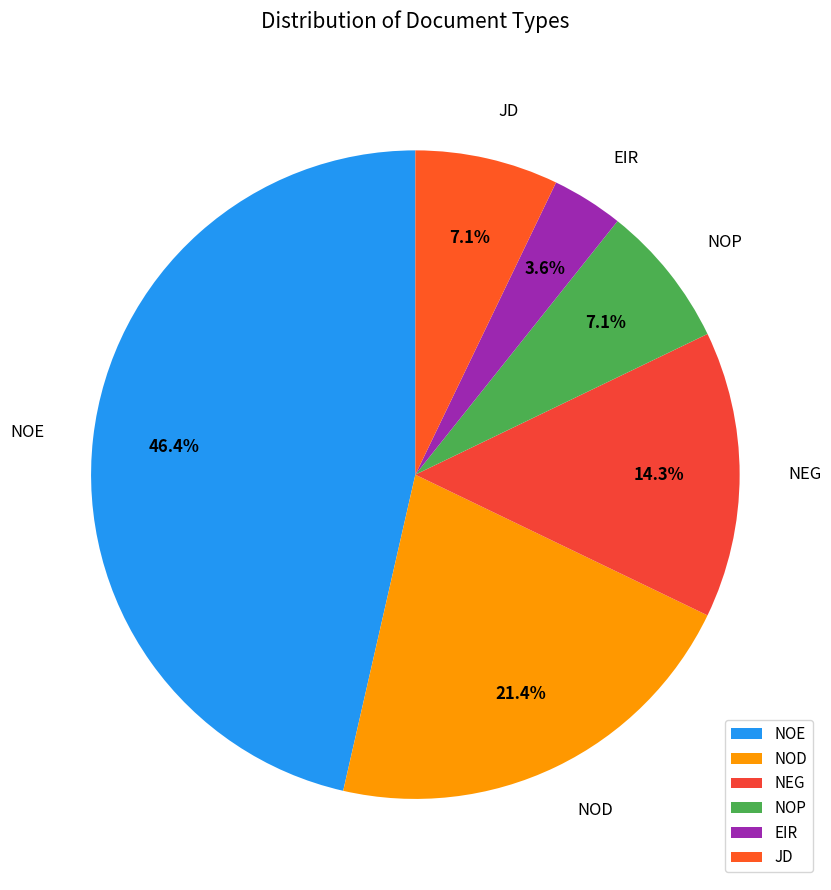

Approximately how many times larger is the value at NOP compared to JD?

1.0